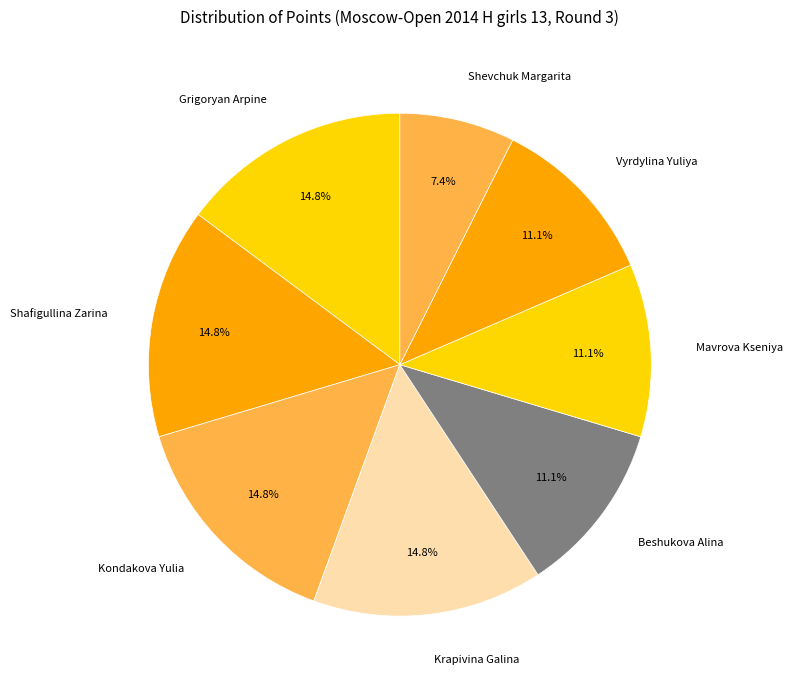

What is the smallest slice in the pie chart?

Shevchuk Margarita